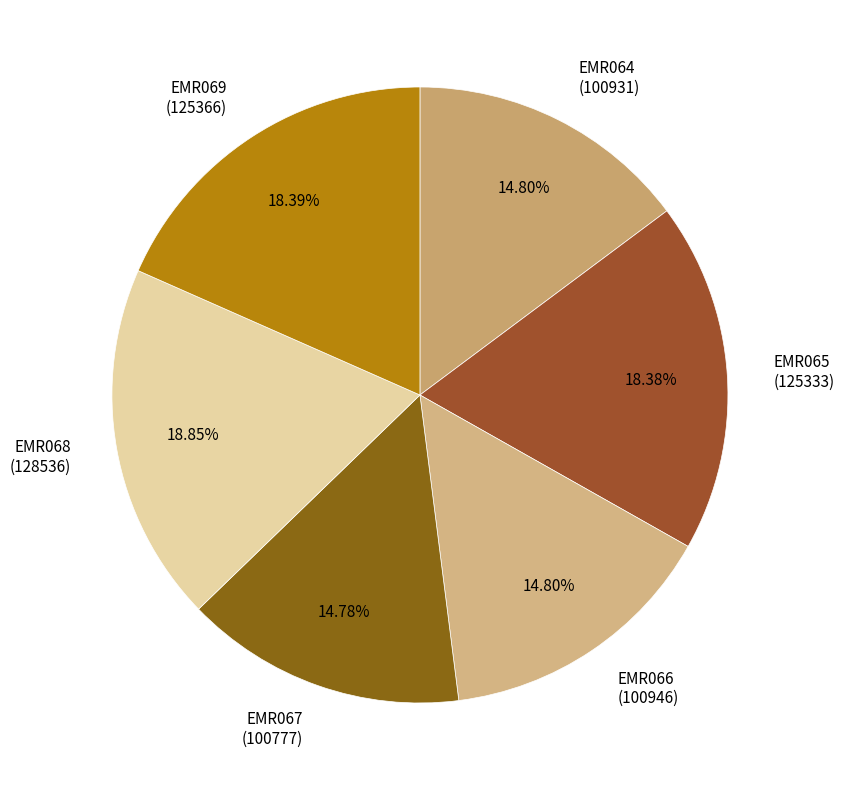

How many segments does this pie chart have?

6